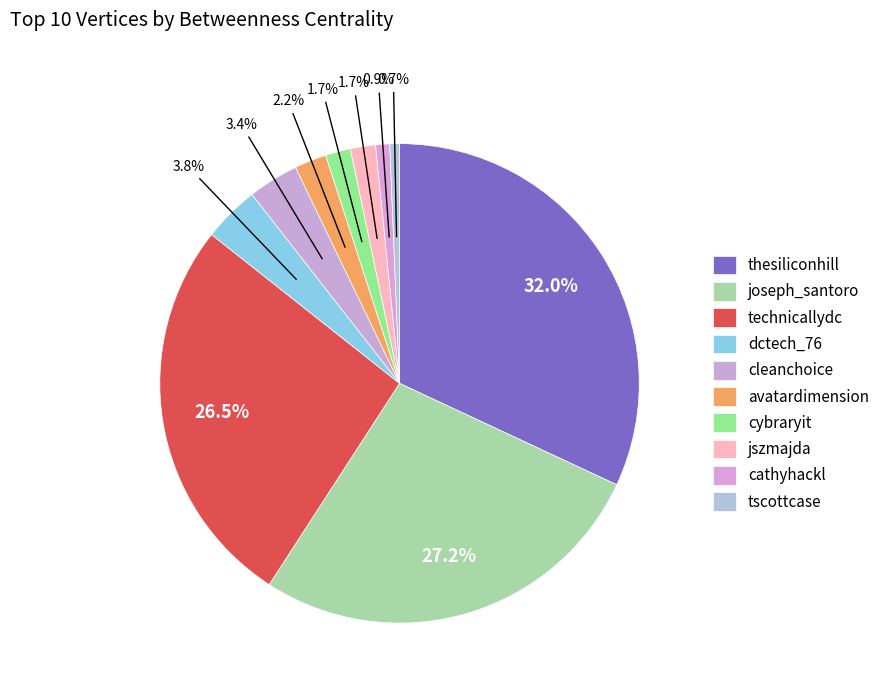

Does dctech_76 account for over 50% of the chart?

No